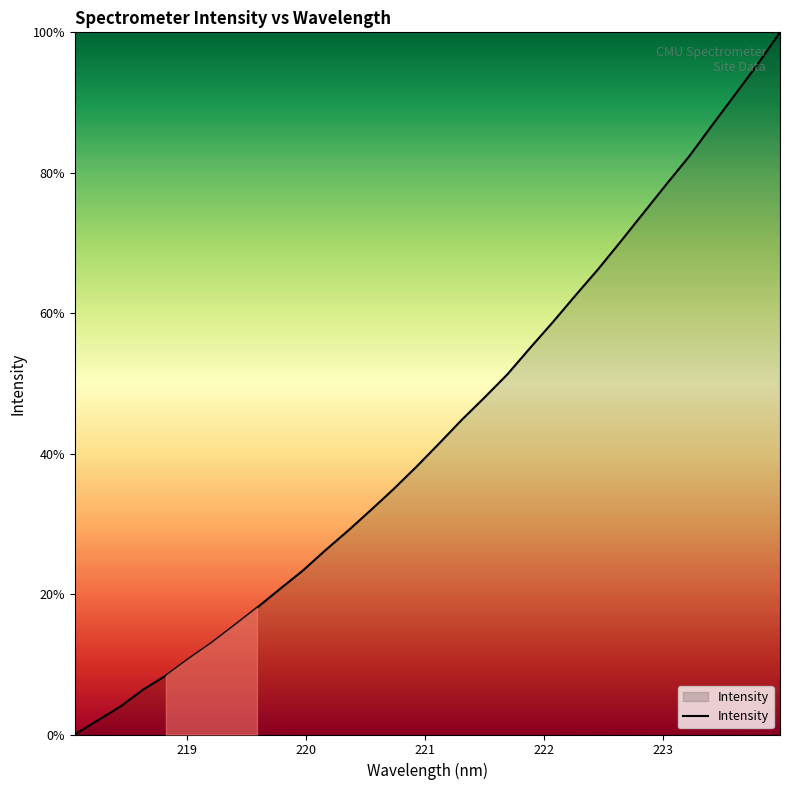

What is the difference between the maximum and minimum values?

100.0